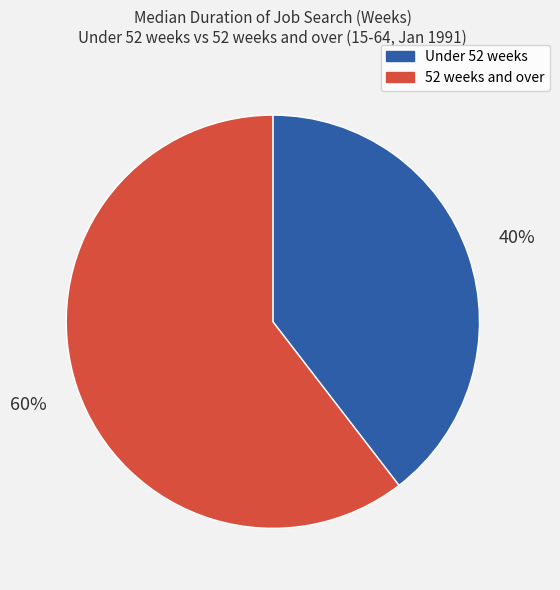

Is it true that Under 52 weeks is 40% of the pie?

True